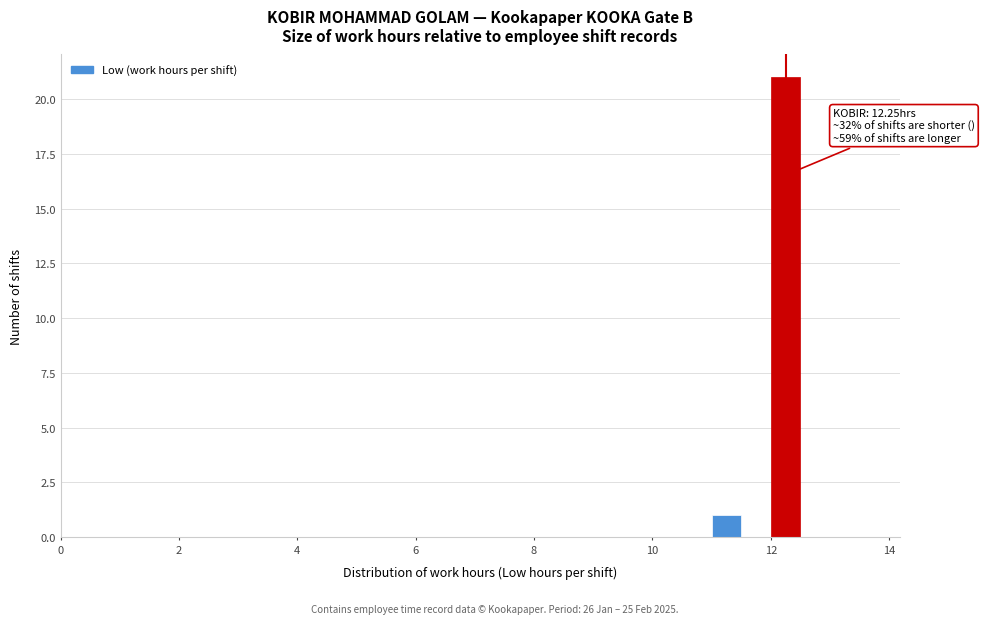

Around what value on the x-axis is the tallest bar? Give the approximate position of its centre, as read against the axis.

12.2